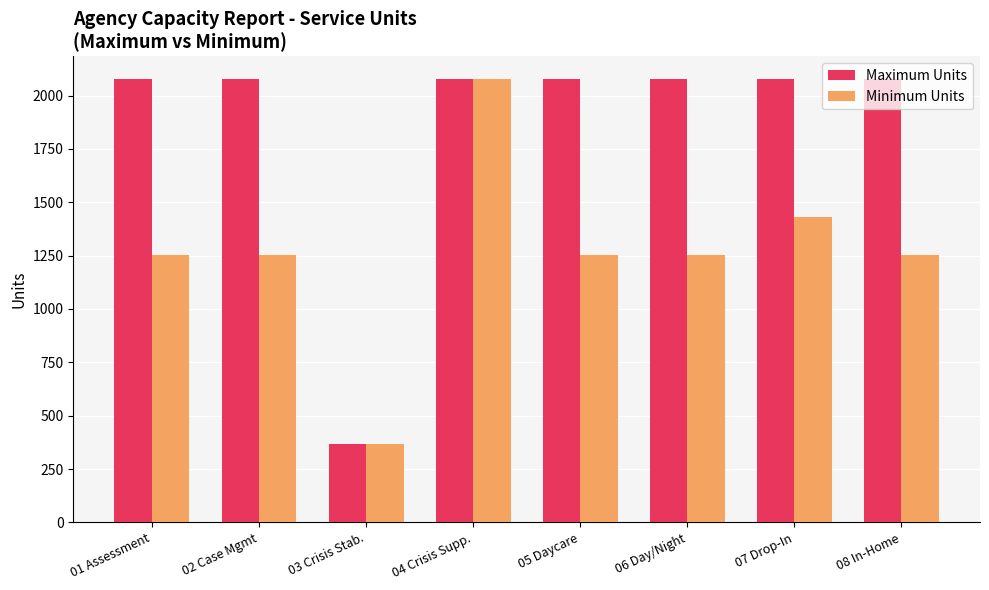

What is the sum of the Minimum Units values at 05 Daycare and 03 Crisis Stab.?

1617